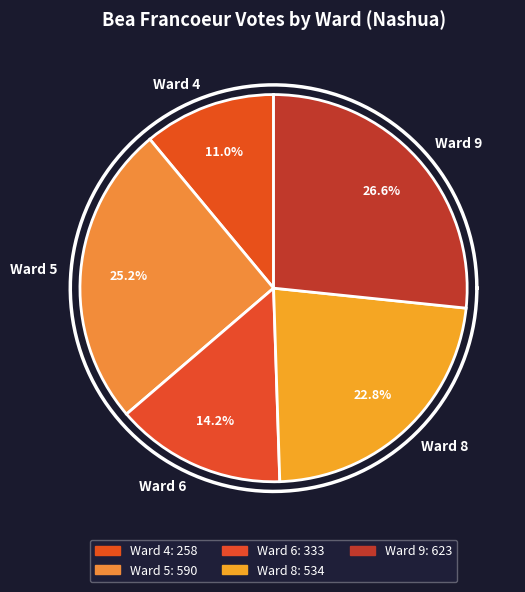

The Ward 8 slice represents 16% of the pie. True or false?

False